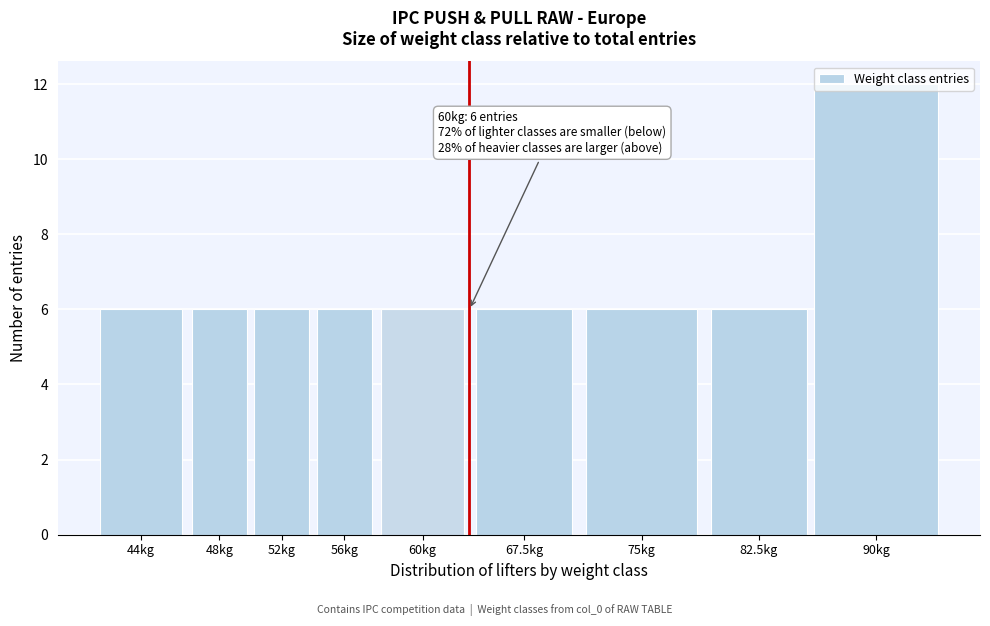

What is the value of the 7th bar from the left?

6